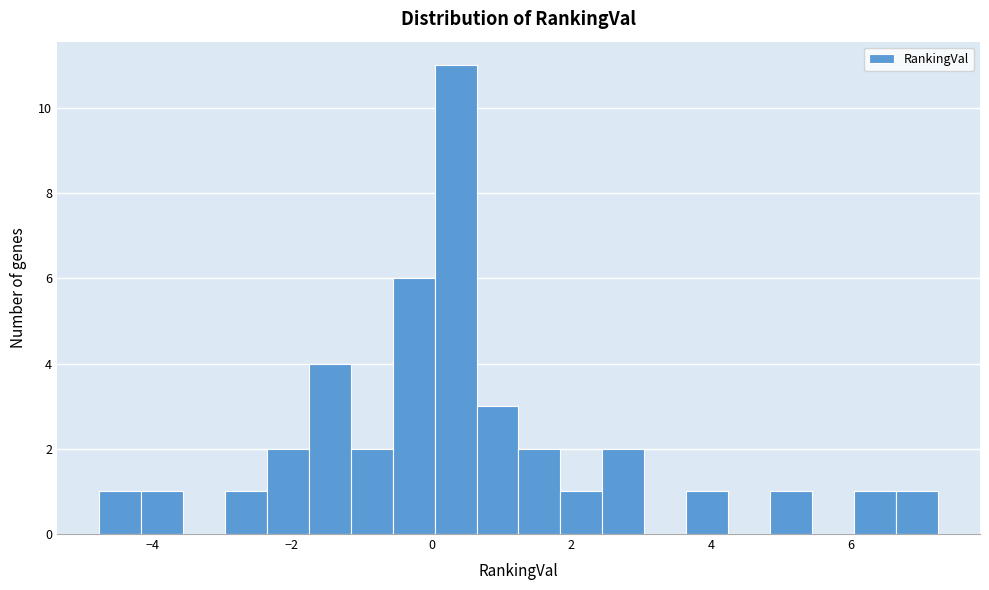

Read against the x-axis, roughly where is the centre of the tallest bar?

0.4